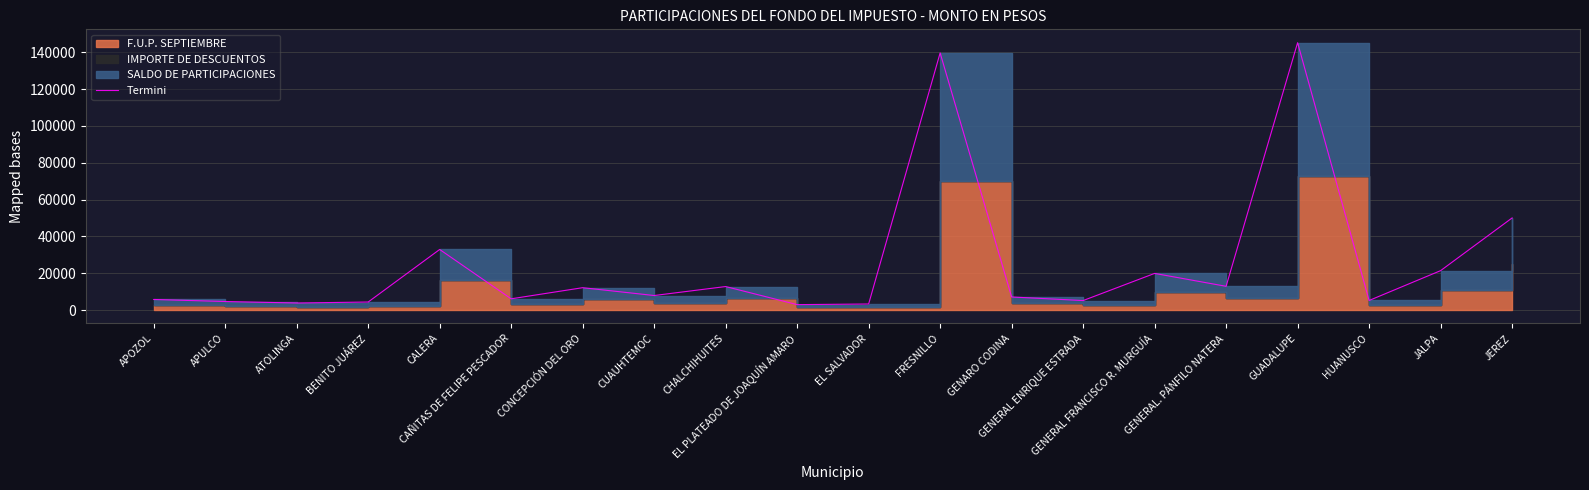

List the labels in order of value, largest first.

GUADALUPE, FRESNILLO, JEREZ, CALERA, JALPA, GENERAL FRANCISCO R. MURGUÍA, GENERAL. PÁNFILO NATERA, CHALCHIHUITES, CONCEPCIÓN DEL ORO, CUAUHTEMOC, GENARO CODINA, CAÑITAS DE FELIPE PESCADOR, APOZOL, HUANUSCO, GENERAL ENRIQUE ESTRADA, APULCO, BENITO JUÁREZ, ATOLINGA, EL SALVADOR, EL PLATEADO DE JOAQUÍN AMARO